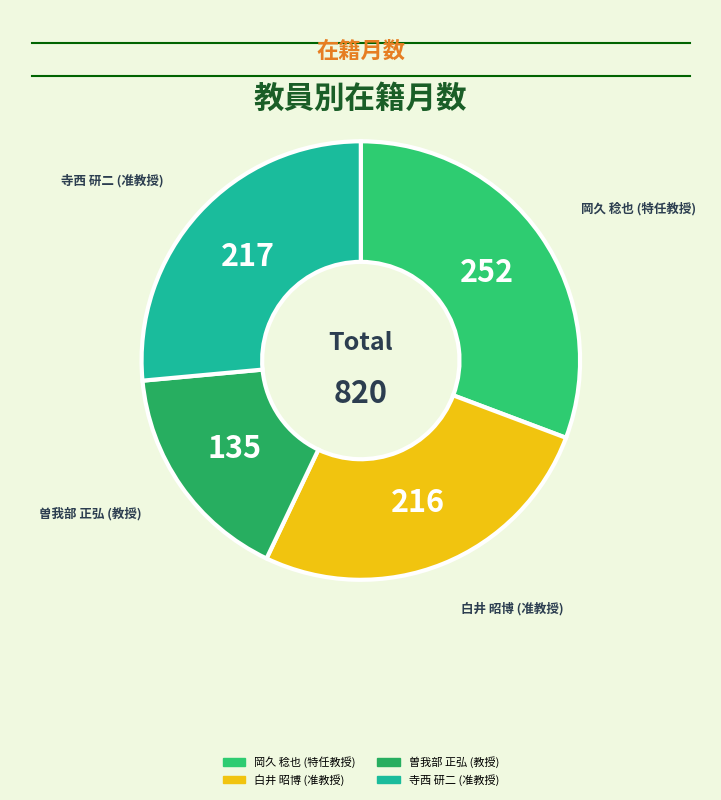

Combined, do 寺西 研二 (准教授) and 白井 昭博 (准教授) account for over 50%?

Yes